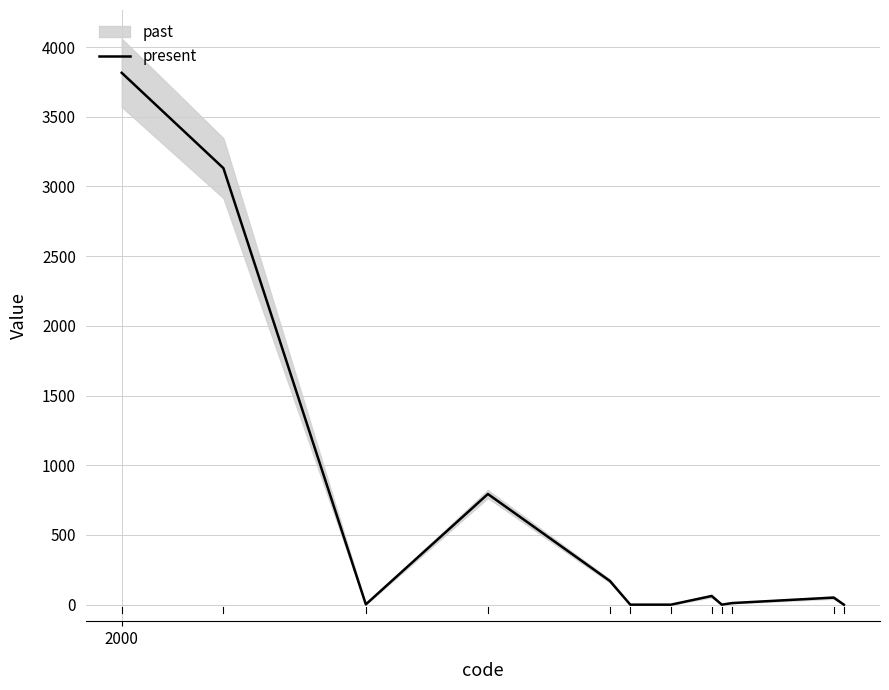

How many positive values are there?

8